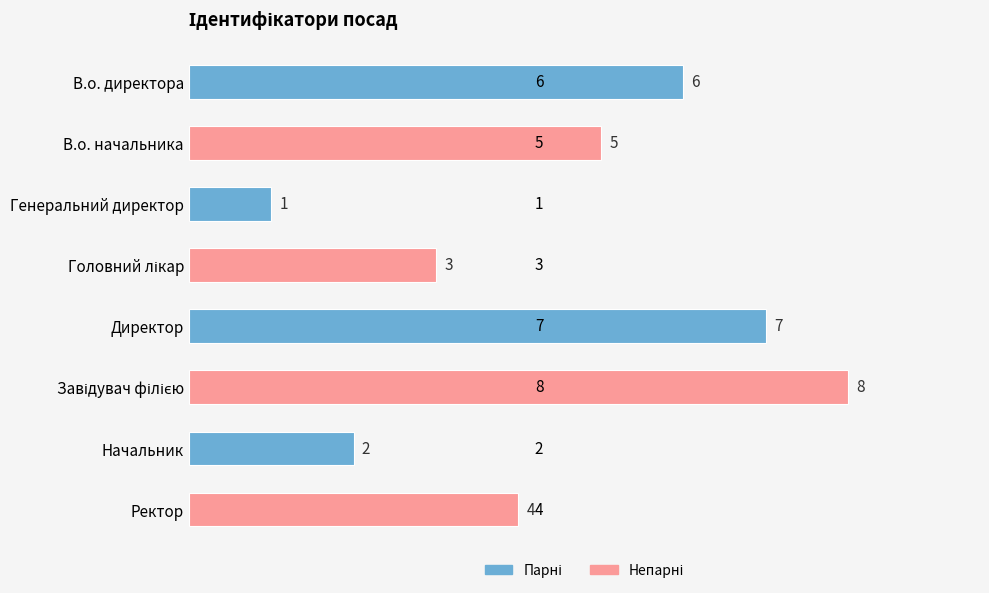

What is the change in value from В.о. директора to Генеральний директор?

-5